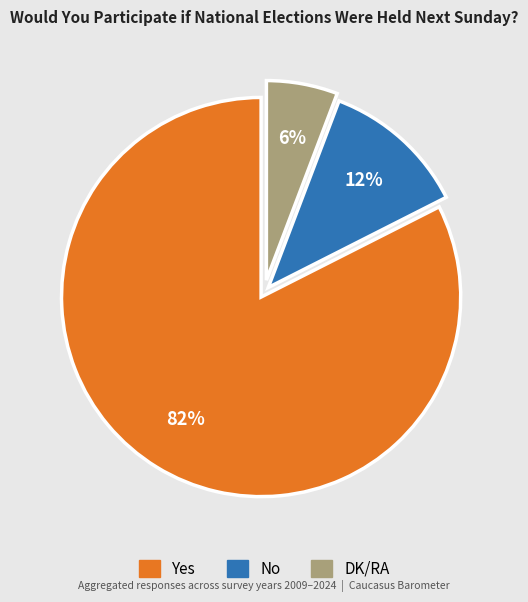

Is there a majority slice in this chart?

Yes